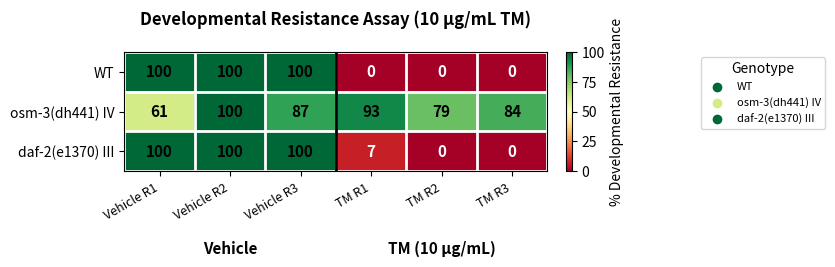

At which category is the sum across all series the highest?

Vehicle R2